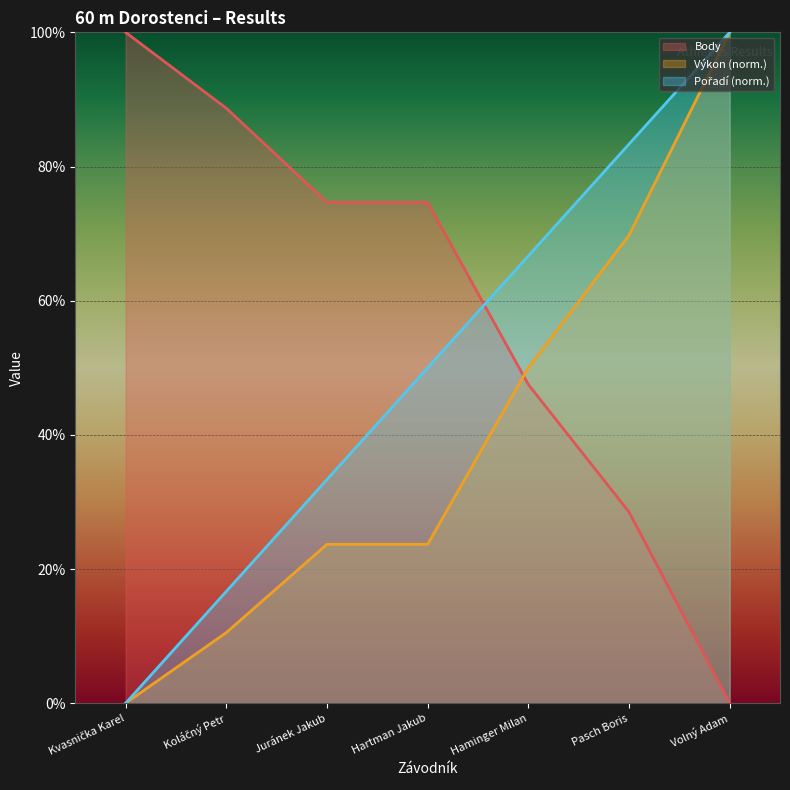

Count the number of categories in the chart.

7